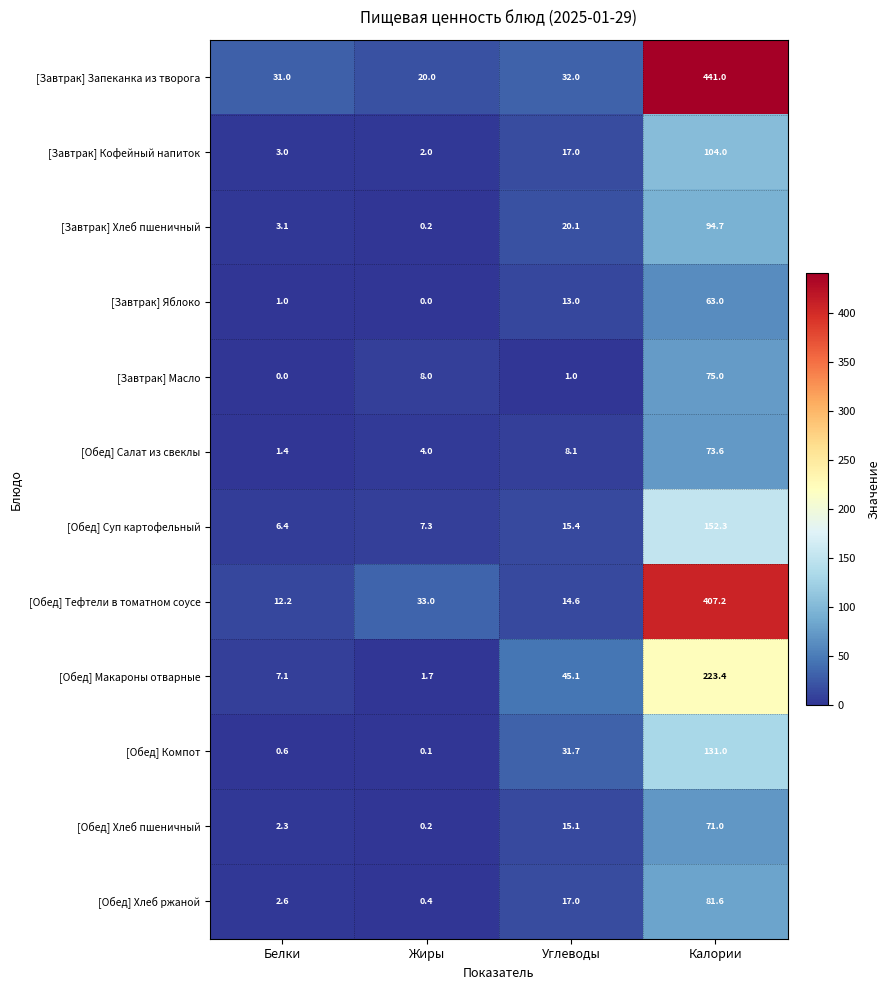

At which category does the chart reach its peak across all series?

Калории